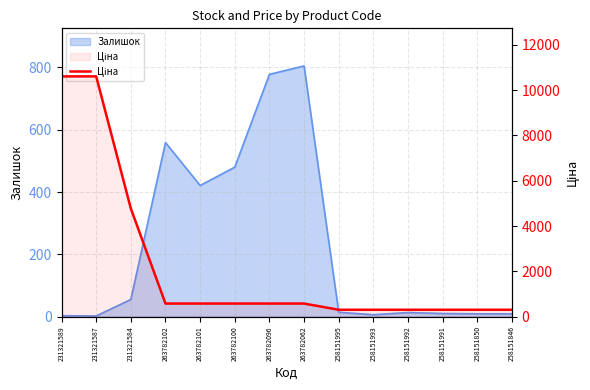

The value at 231321589 is 2207.9. True or false?

False